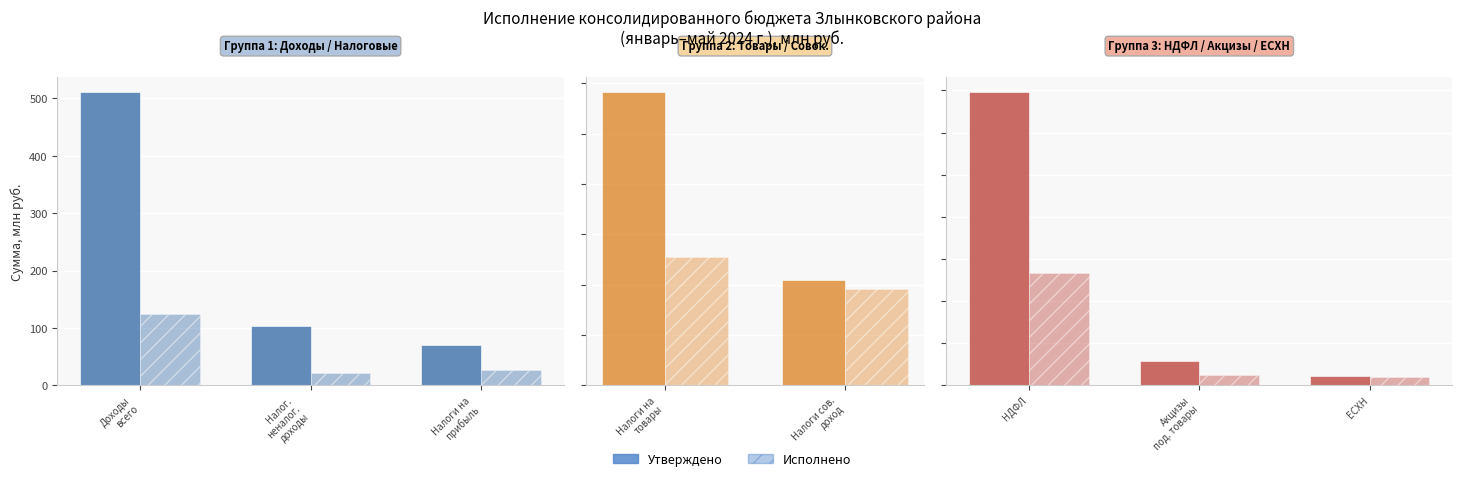

Rank the series by their maximum value, from highest to lowest.

Утверждено, Исполнено